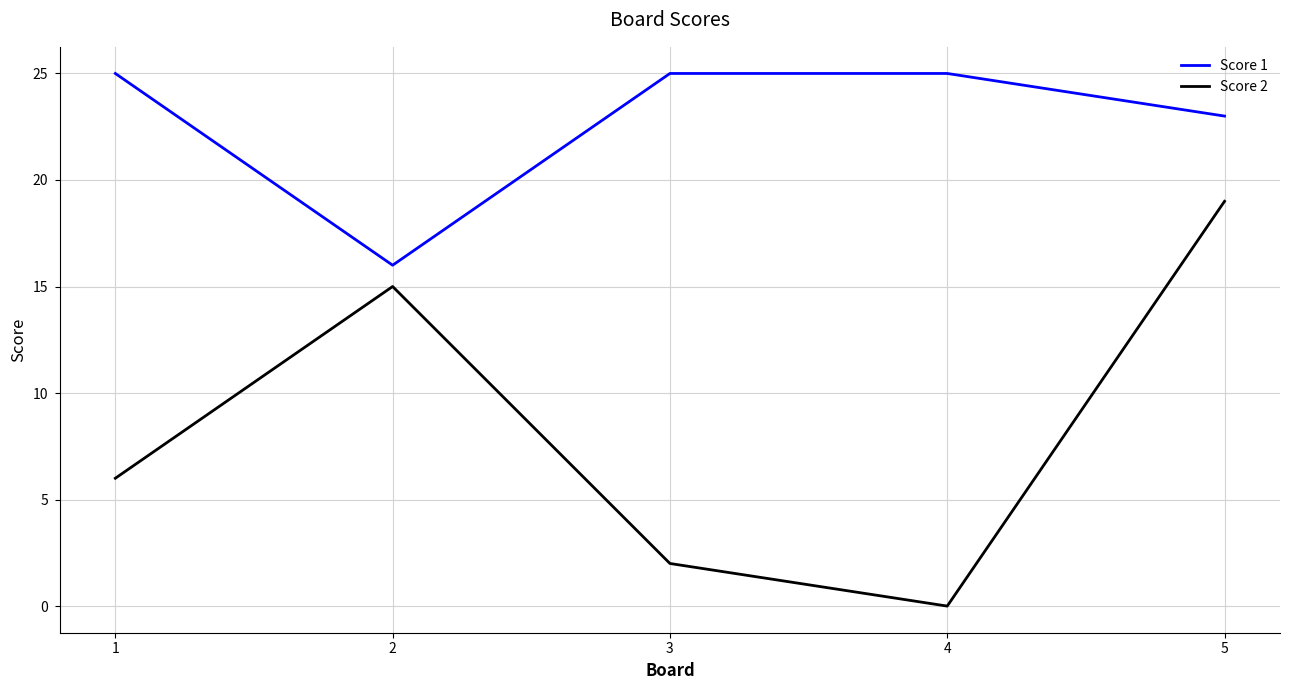

True or false: Score 2 has more than 2 points higher than both neighbors.

False